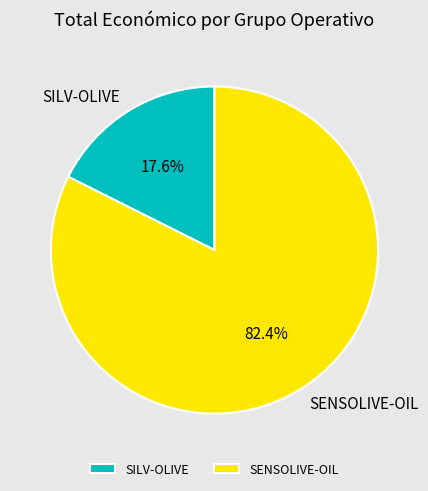

Does any single category account for the majority?

Yes